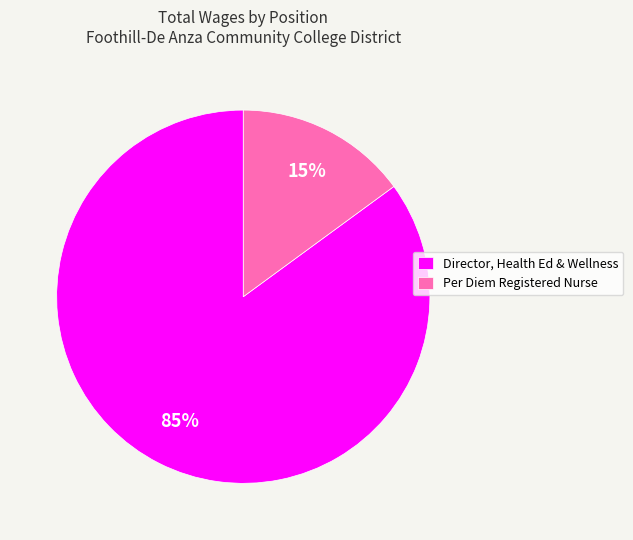

Does any single category account for the majority?

Yes